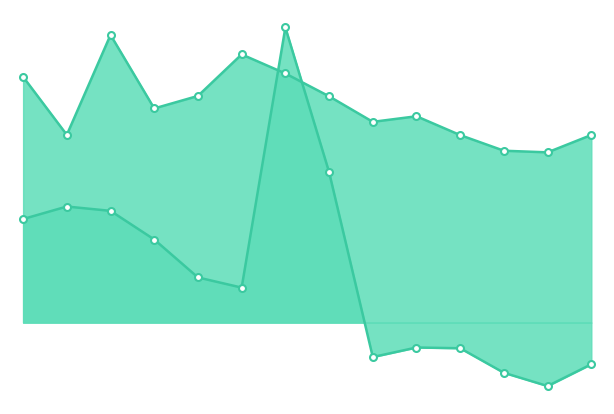

What is the sum of all Mídia & entretenimento values?

2.4